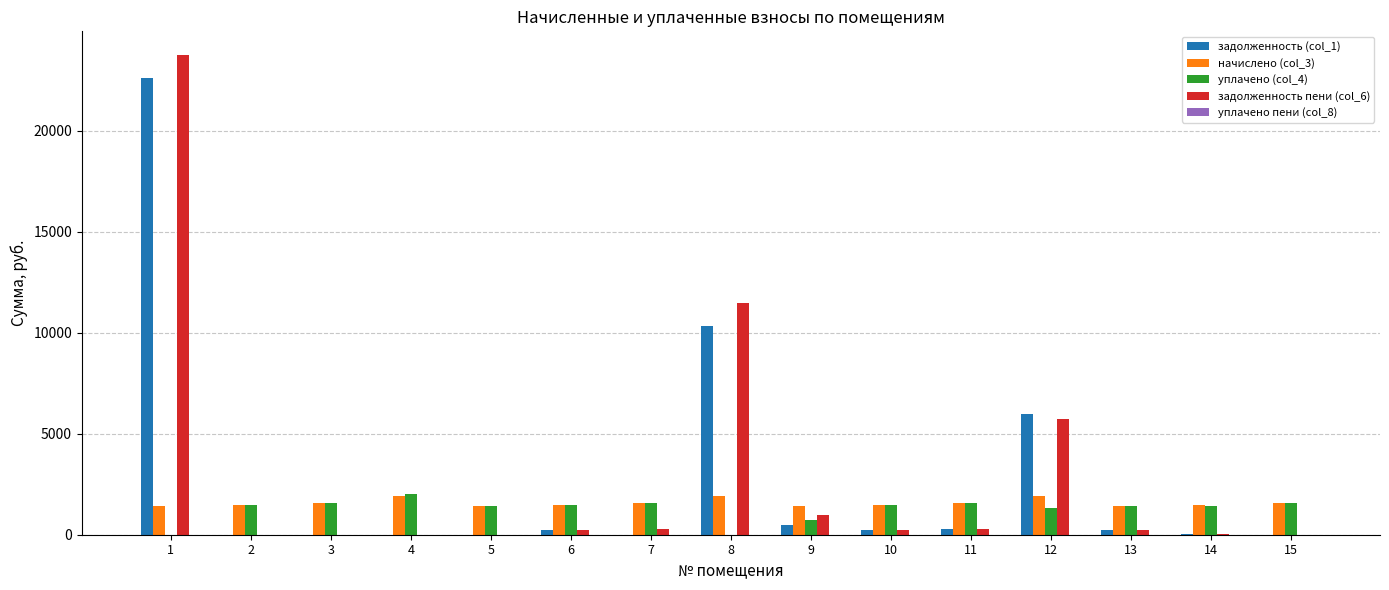

The value of уплачено (col_4) at 1 is 0.0. True or false?

True